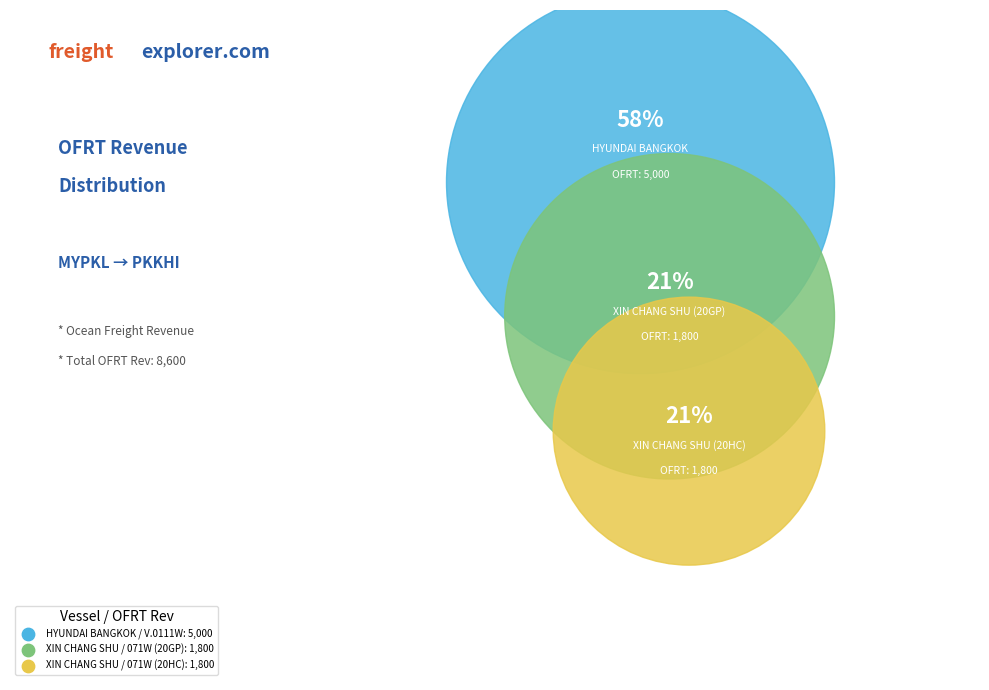

What percentage is the XIN CHANG SHU / 071W (20GP) slice, to the nearest percent?

21%